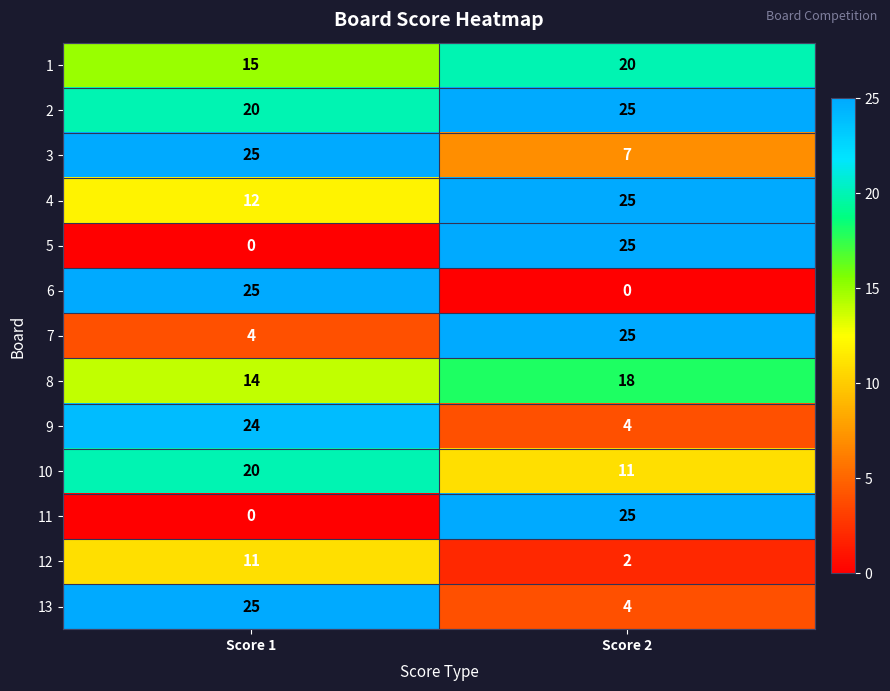

True or false: 6 has a value of -9 at Score 2.

False